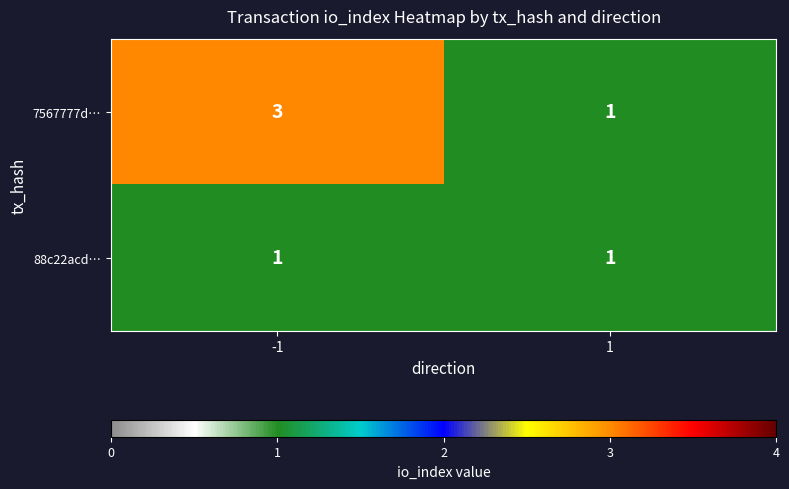

Is it true that 7567777d… equals 0 at 1?

False